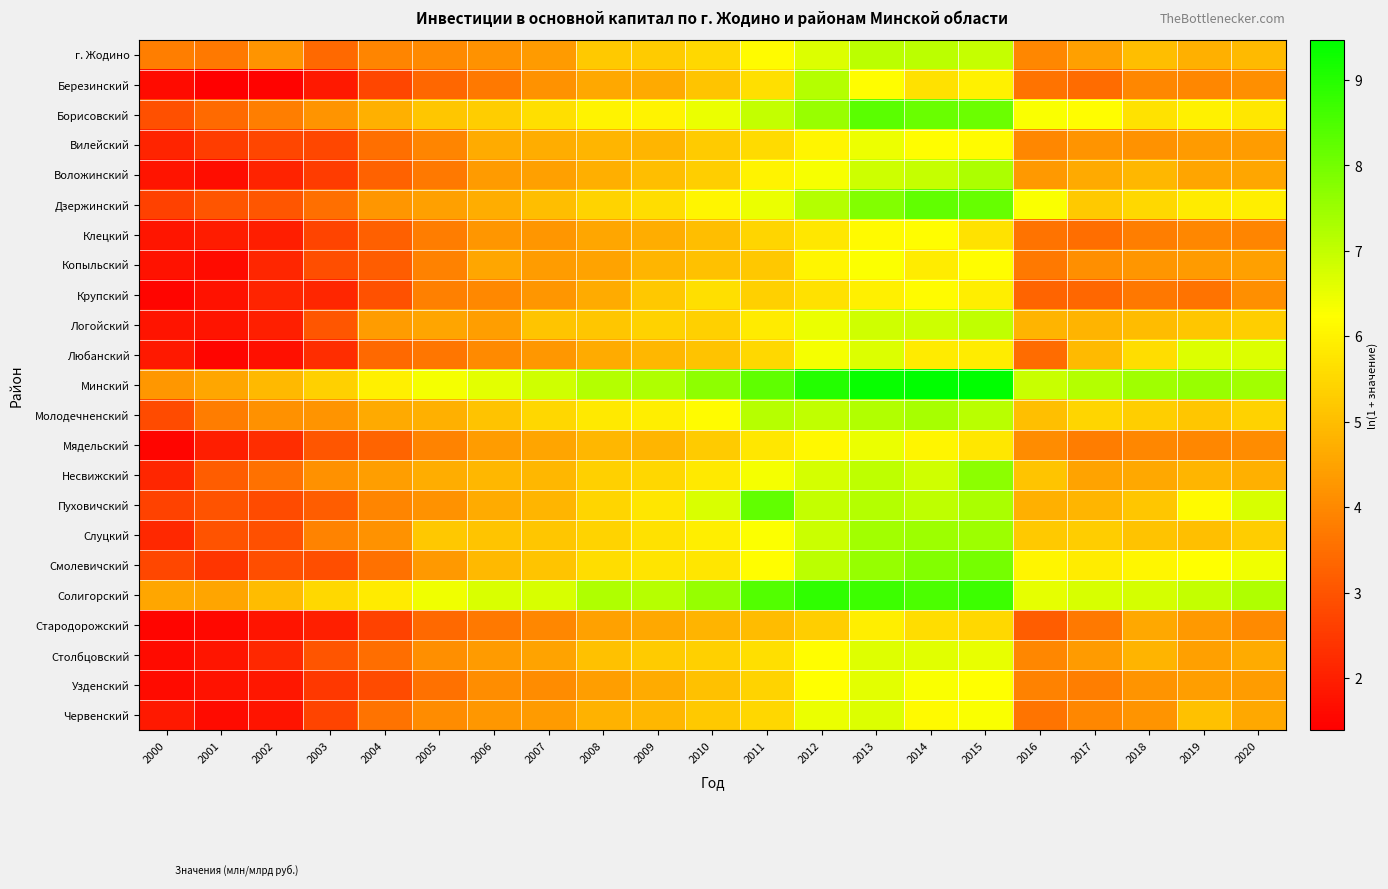

How many categories are shown in the chart?

21